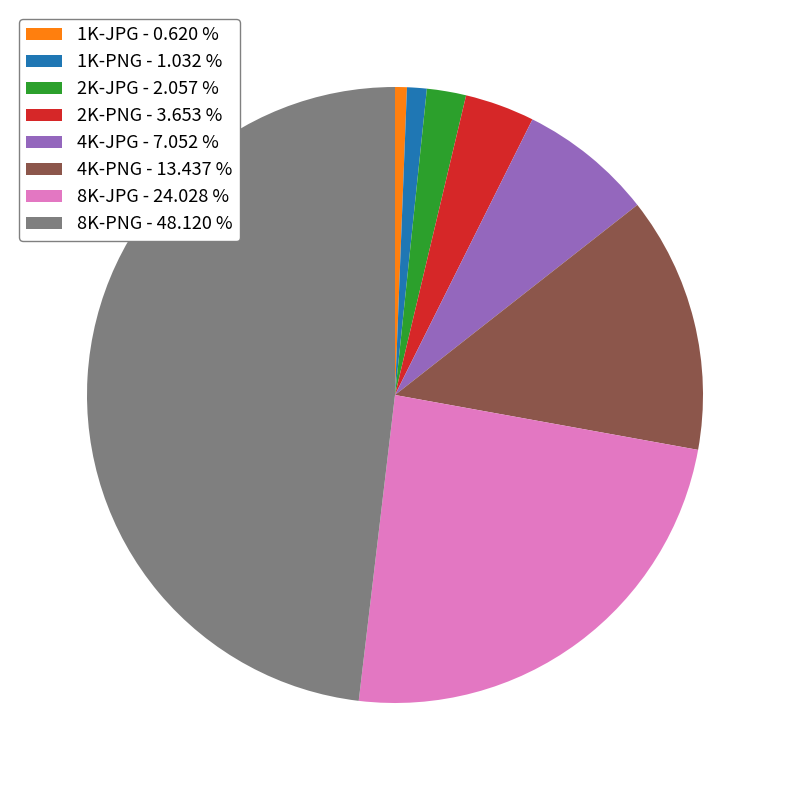

Is the sum of 1K-JPG - 0.620 % and 8K-PNG - 48.120 % greater than half?

No